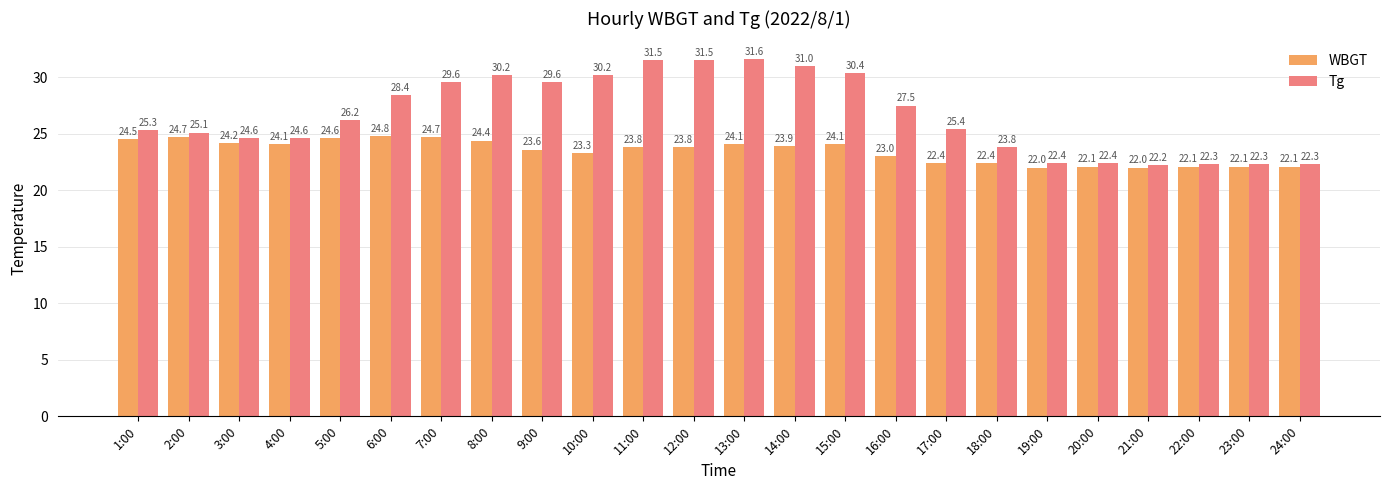

At which category is the sum across all series the highest?

13:00